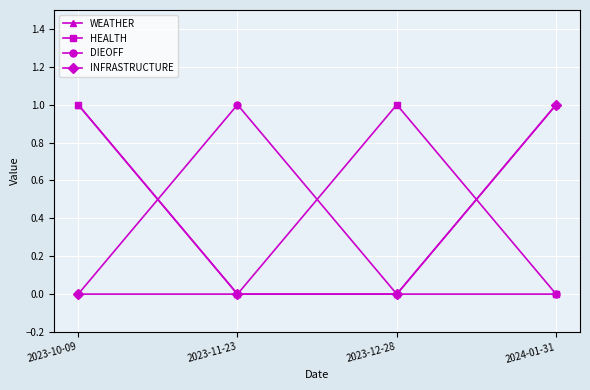

Is the value of DIEOFF at 2023-11-23 greater than the value of WEATHER at 2023-11-23?

Yes